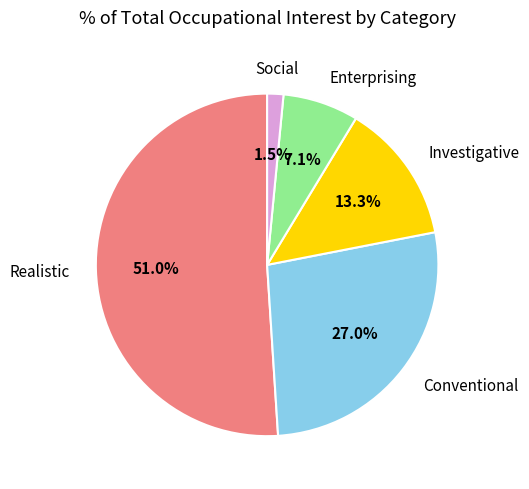

To the nearest percent, what is the combined percentage of Investigative and Social?

15%